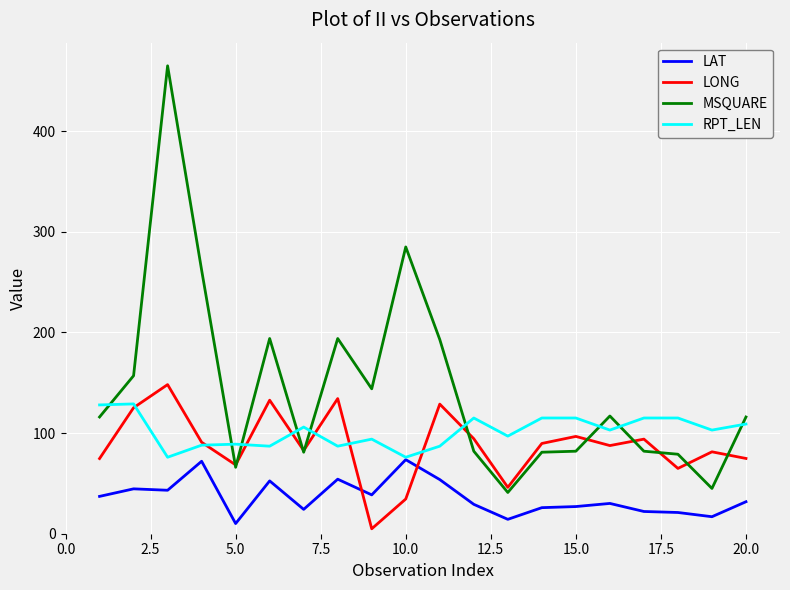

What is the minimum value for LONG?

4.9